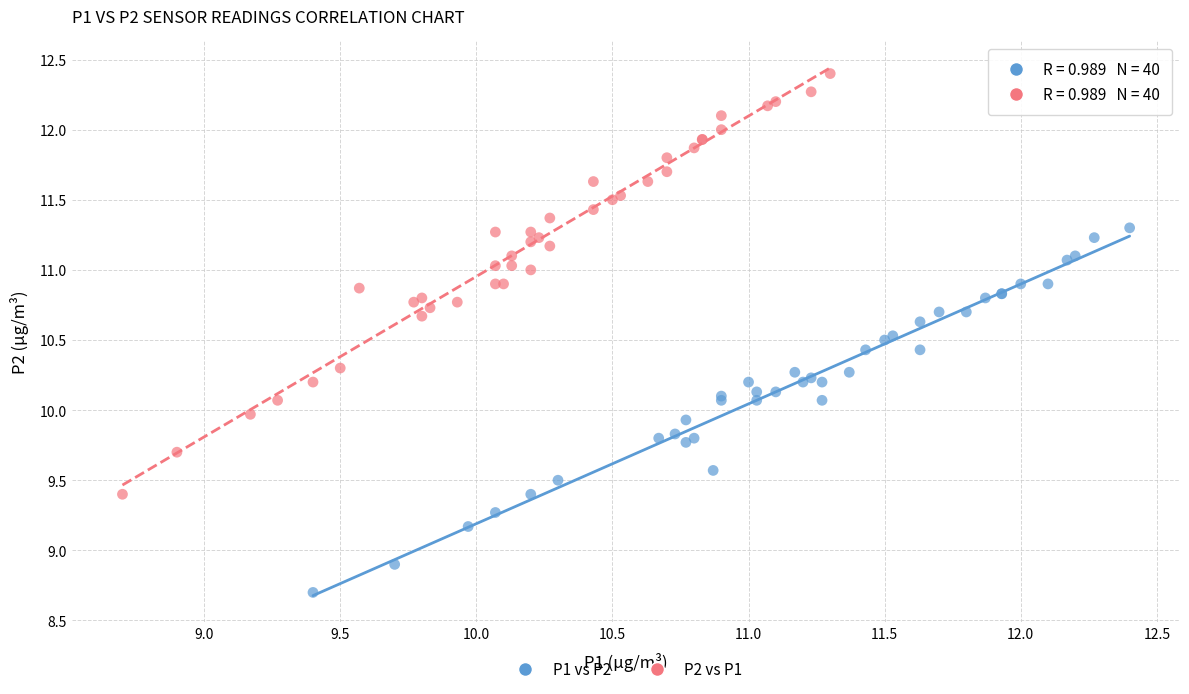

Which series reaches the maximum Y coordinate?

P2 vs P1